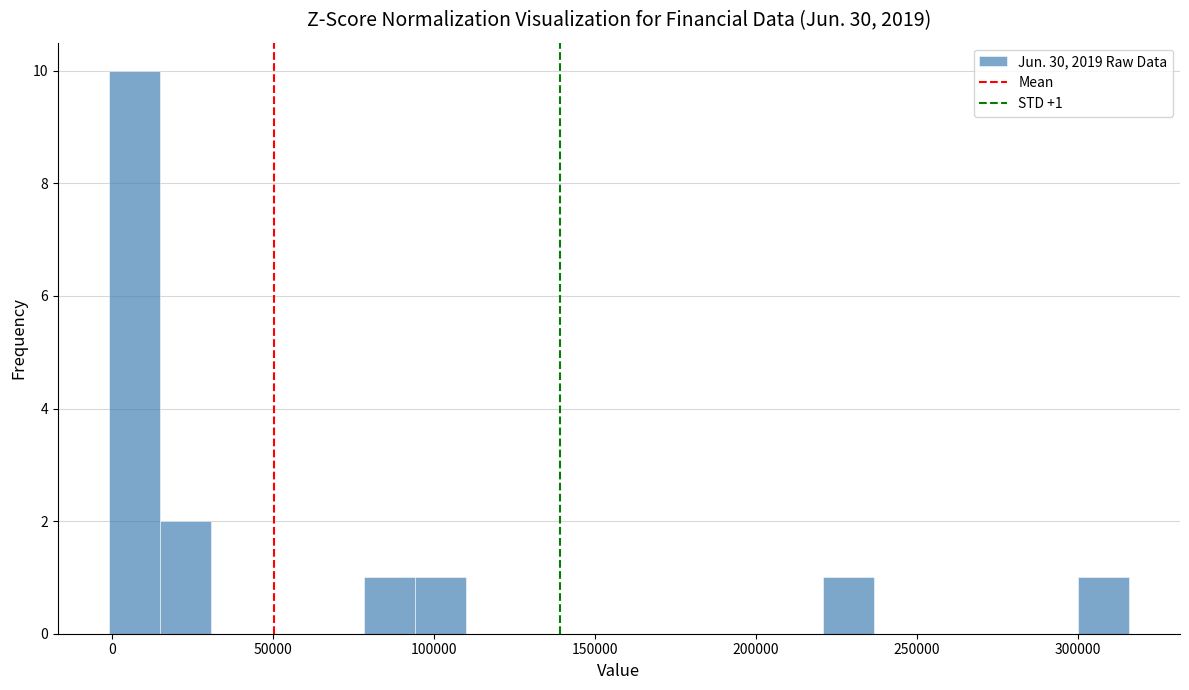

Read against the x-axis, roughly where is the centre of the tallest bar?

5000